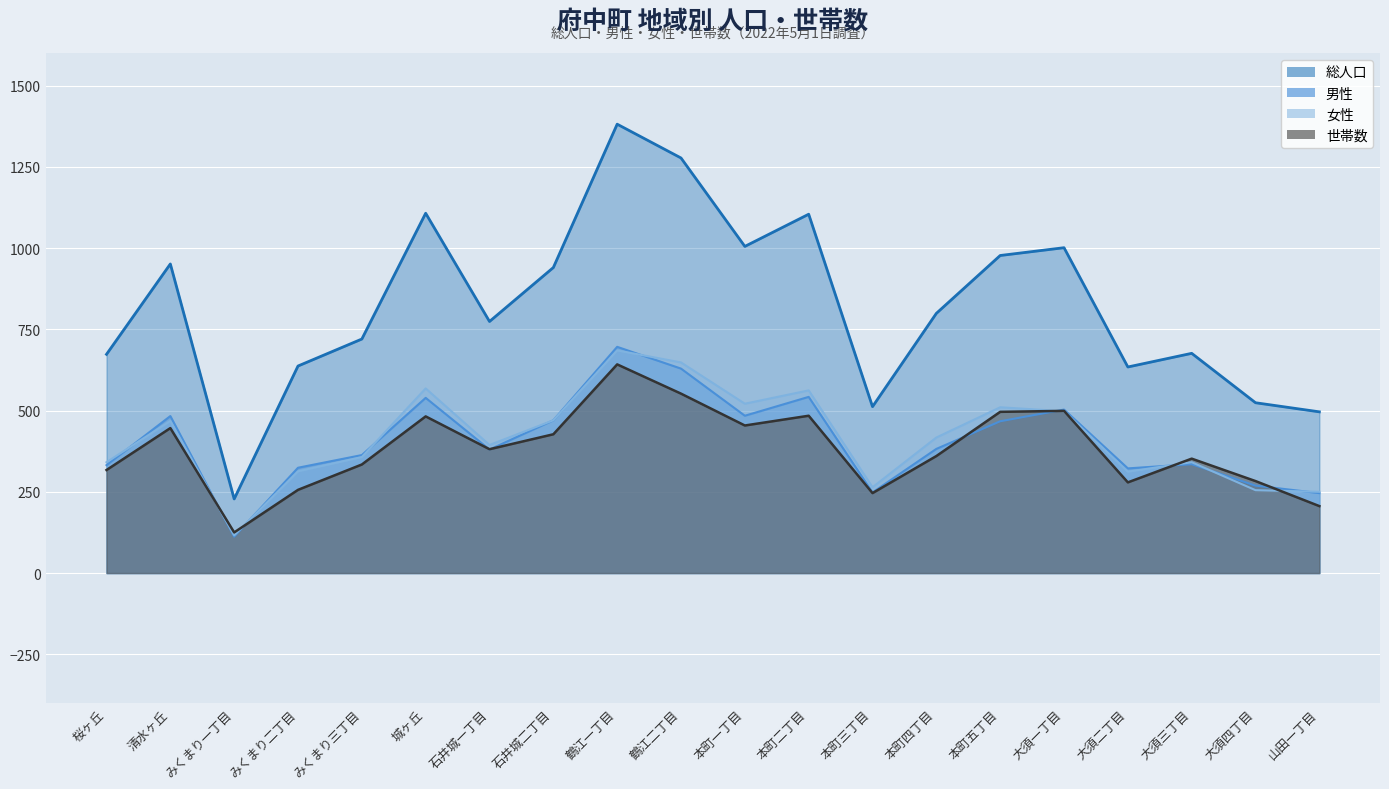

Which series has the largest range (max minus min)?

総人口